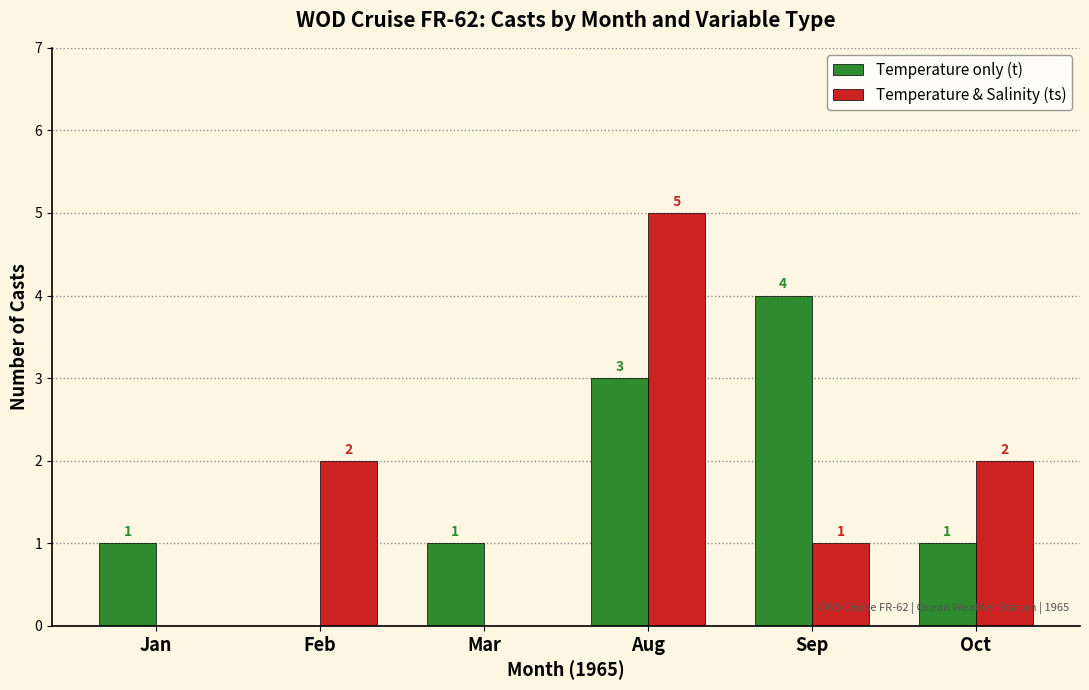

What are all the series names shown in the legend?

Temperature only (t), Temperature & Salinity (ts)